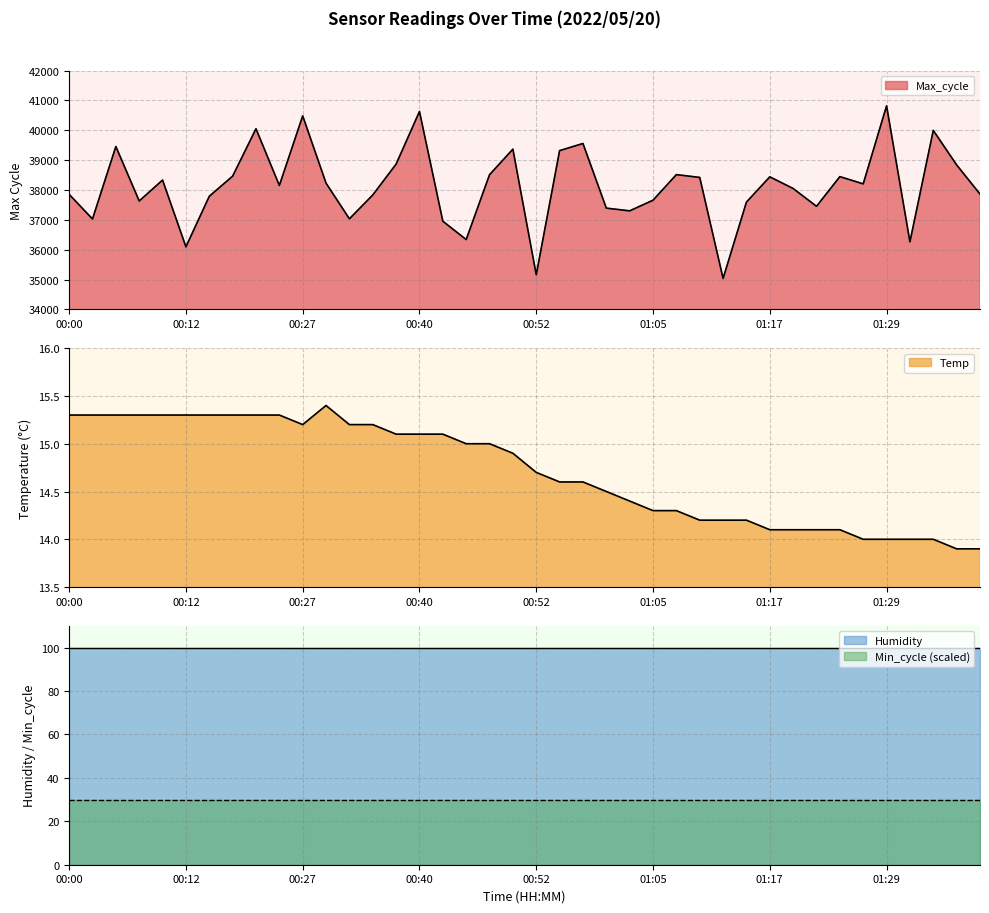

Reading left to right, what are all the values shown in this chart?

Temp: 15.3	15.3	15.3	15.3	15.3	15.3	15.3	15.3	15.3	15.3	15.2	15.4	15.2	15.2	15.1	15.1	15.1	15.0	15.0	14.9	14.7	14.6	14.6	14.5	14.4	14.3	14.3	14.2	14.2	14.2	14.1	14.1	14.1	14.1	14.0	14.0	14.0	14.0	13.9	13.9
Max_cycle: 37853.0	37028.0	39456.0	37631.0	38332.0	36096.0	37788.0	38463.0	40050.0	38151.0	40481.0	38228.0	37034.0	37833.0	38866.0	40628.0	36954.0	36339.0	38511.0	39367.0	35160.0	39318.0	39556.0	37392.0	37301.0	37657.0	38514.0	38420.0	35038.0	37594.0	38440.0	38049.0	37453.0	38447.0	38204.0	40818.0	36265.0	39995.0	38839.0	37863.0